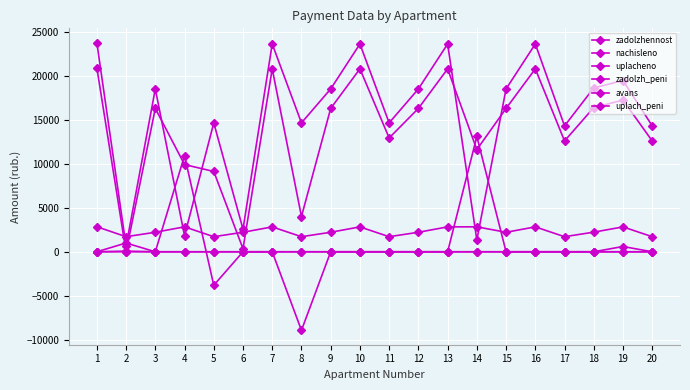

Which series has the widest spread of values?

zadolzh_peni